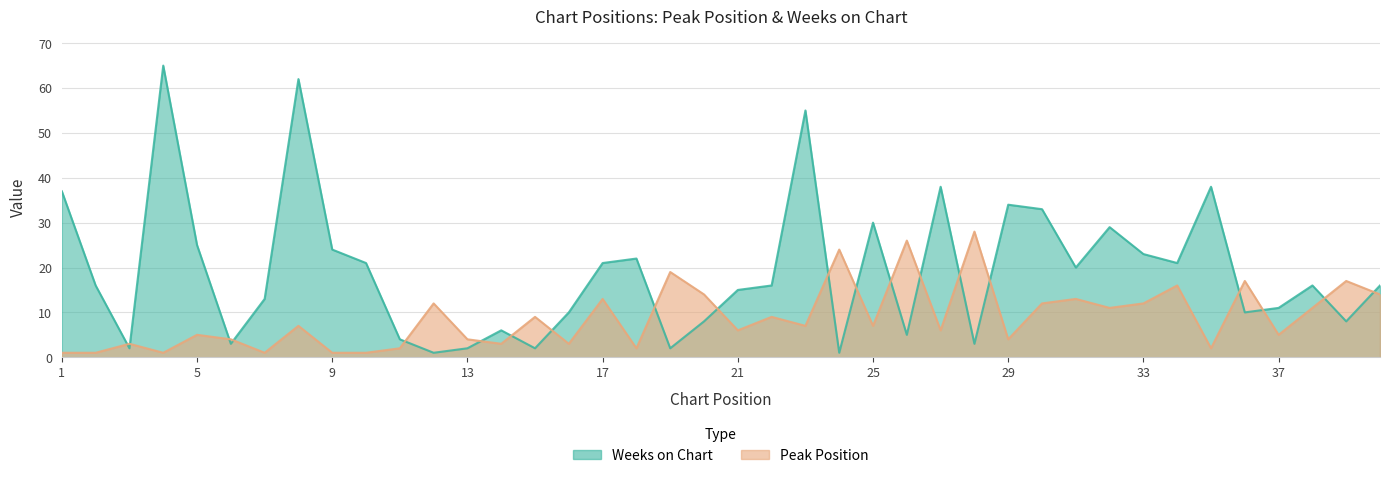

In Weeks on Chart, how many points are higher than both neighbors (excluding endpoints)?

11